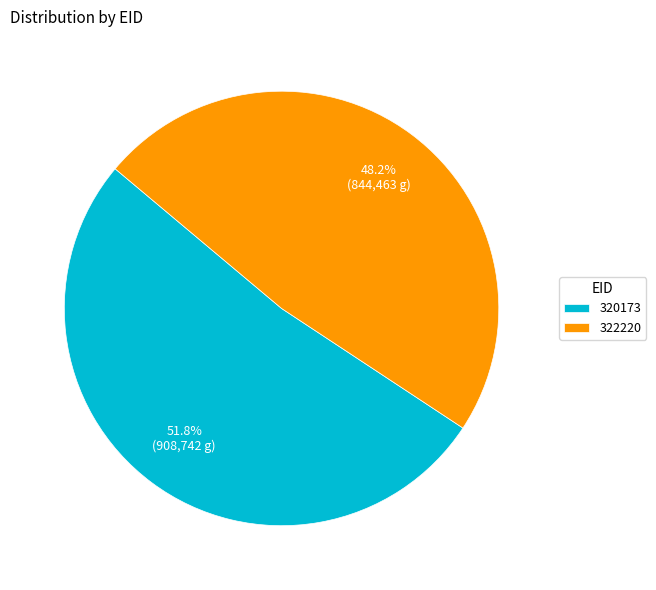

Between 322220 and 320173, which is larger?

320173